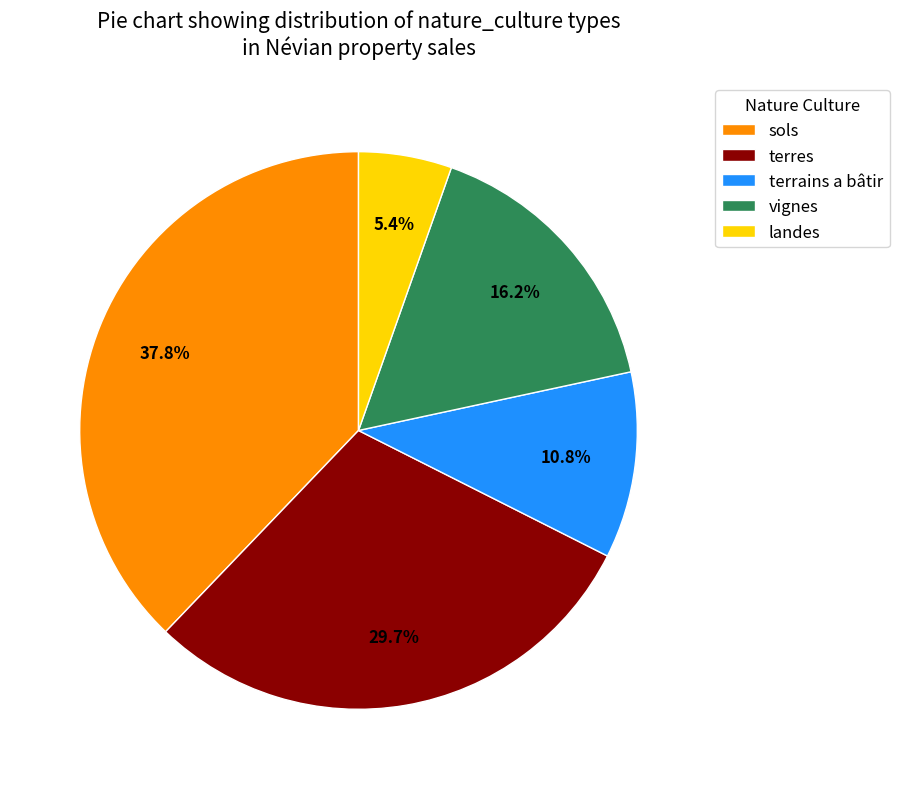

What is the largest slice in the pie chart?

sols